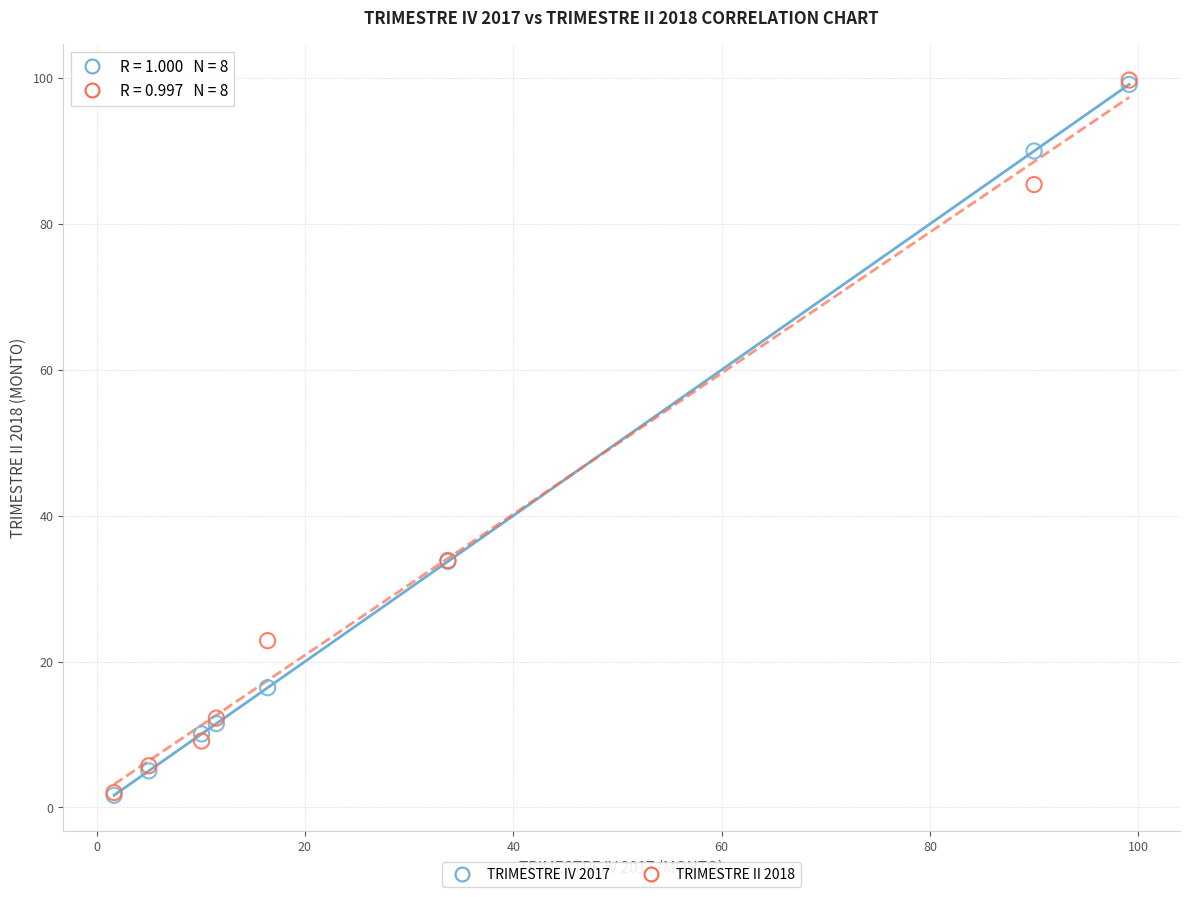

What are all the series names shown in the legend?

TRIMESTRE IV 2017, TRIMESTRE II 2018